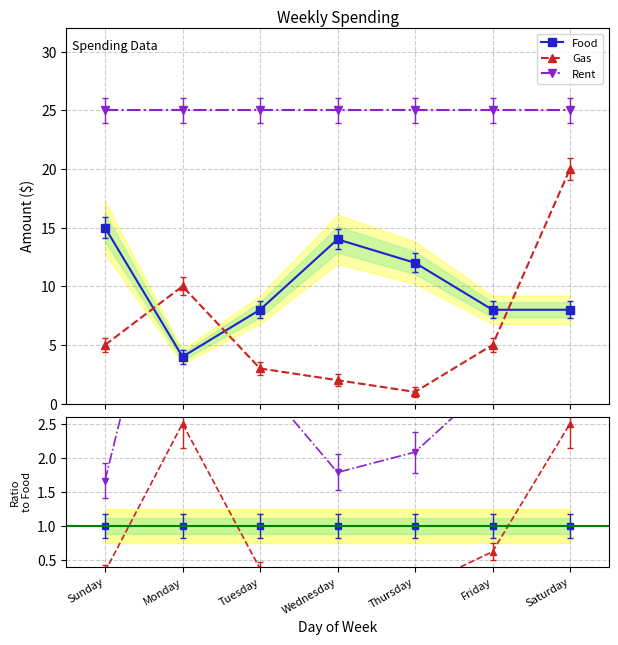

Does the chart have visible grid lines?

Yes